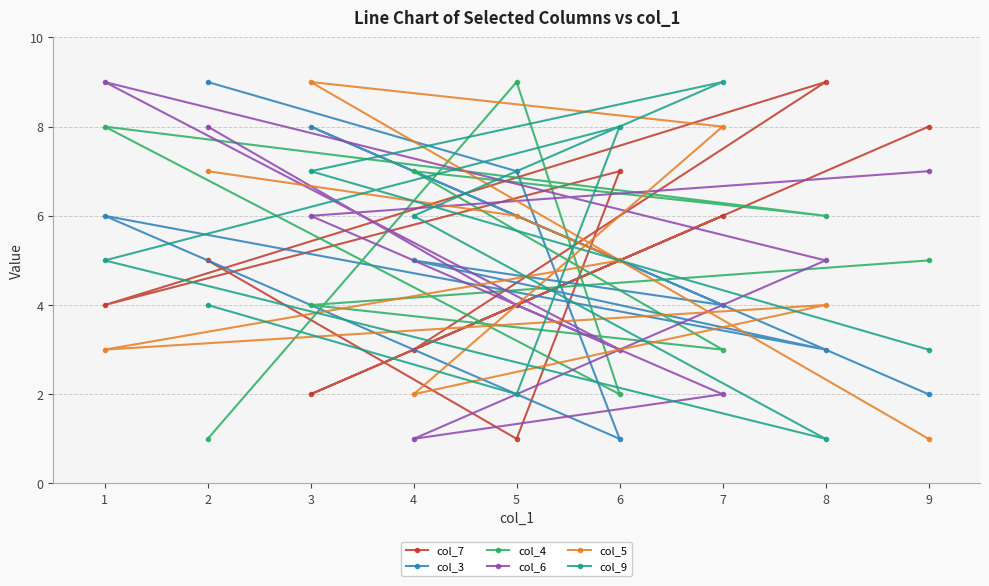

Rank the series at 8 from lowest to highest value.

col_9, col_3, col_5, col_6, col_4, col_7